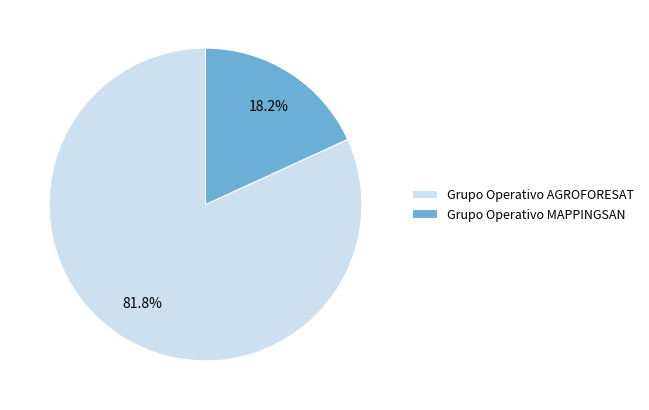

How many slices are in this pie chart?

2